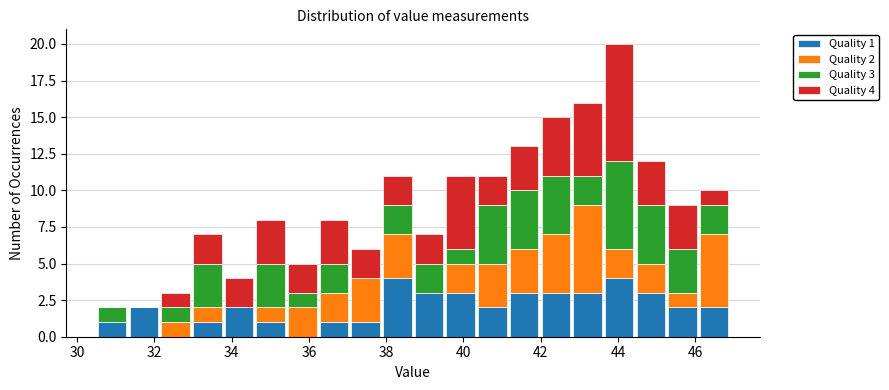

Which range on the x-axis has the tallest stacked bar (by total height)?

43.62 to 44.44